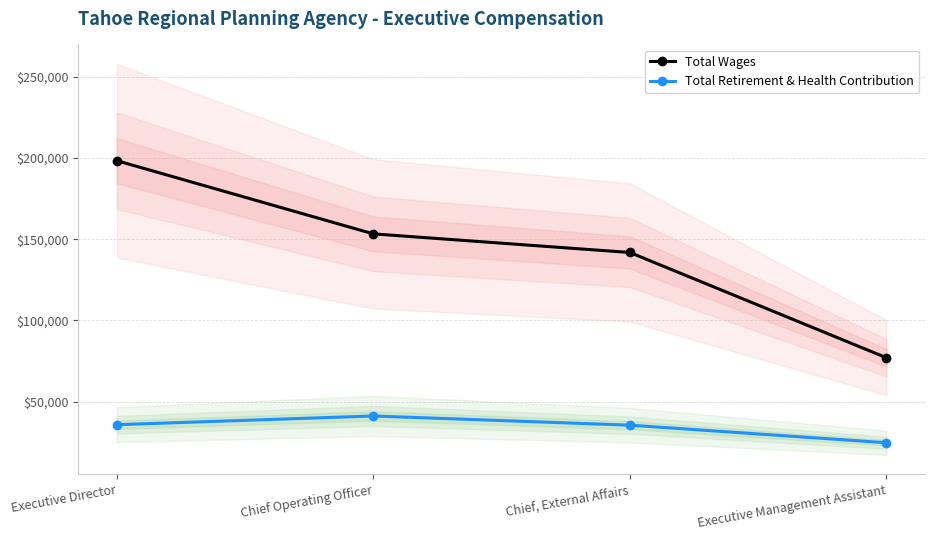

Which label corresponds to the largest value in the chart?

Executive Director